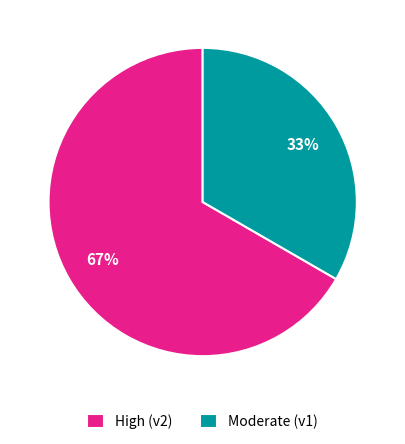

How many segments does this pie chart have?

2